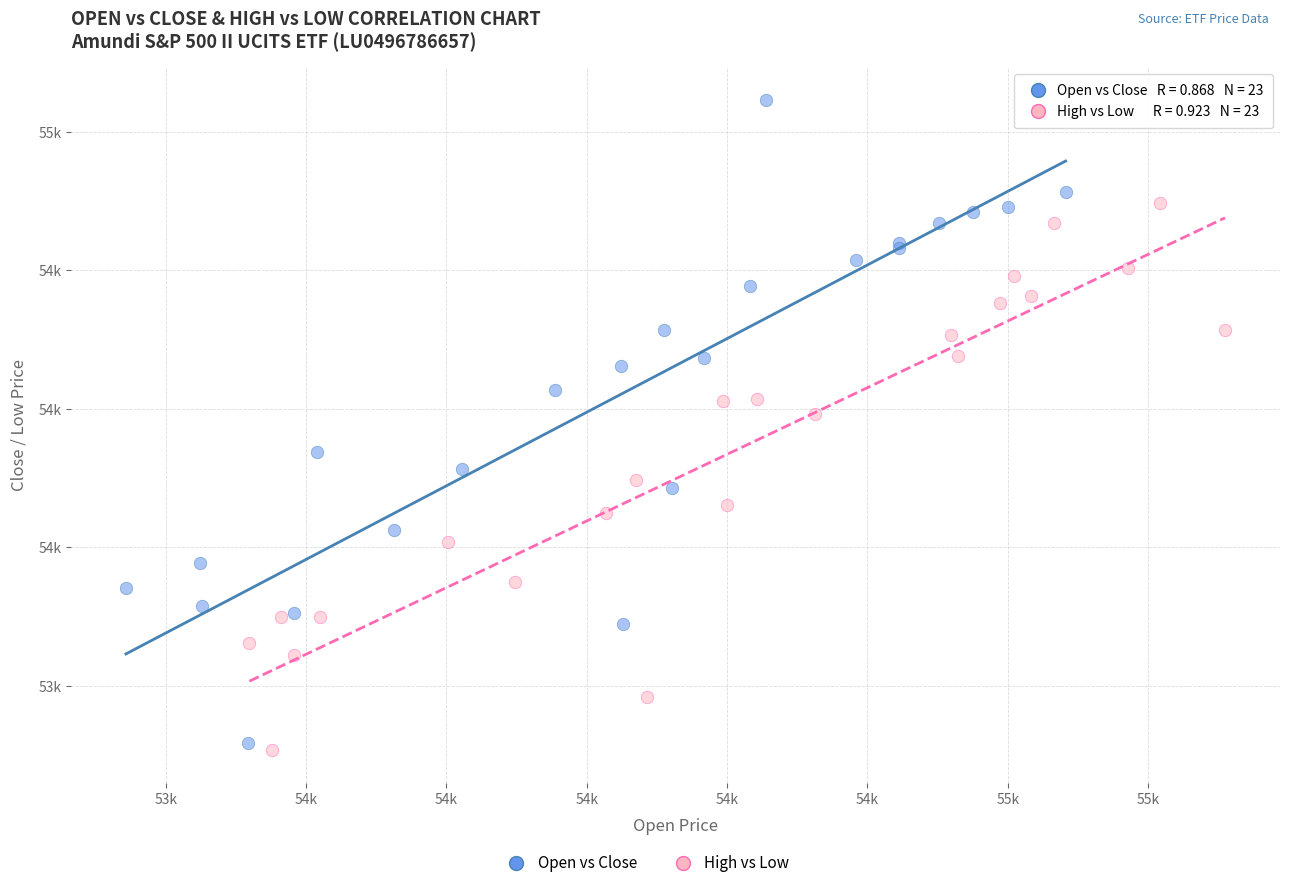

Which series reaches the minimum Y coordinate?

High vs Low